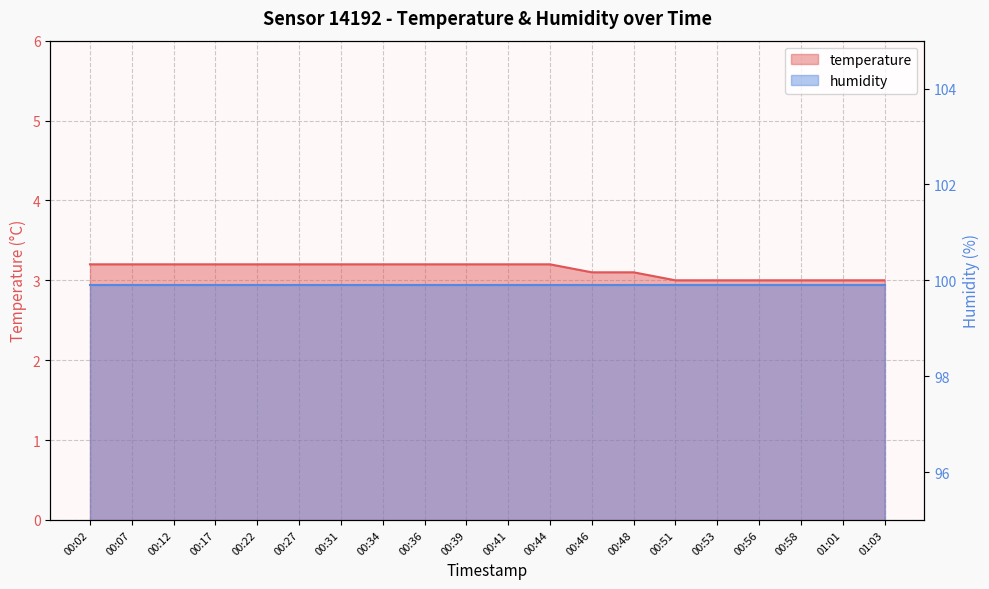

What value does the data have at 00:56?

3.0